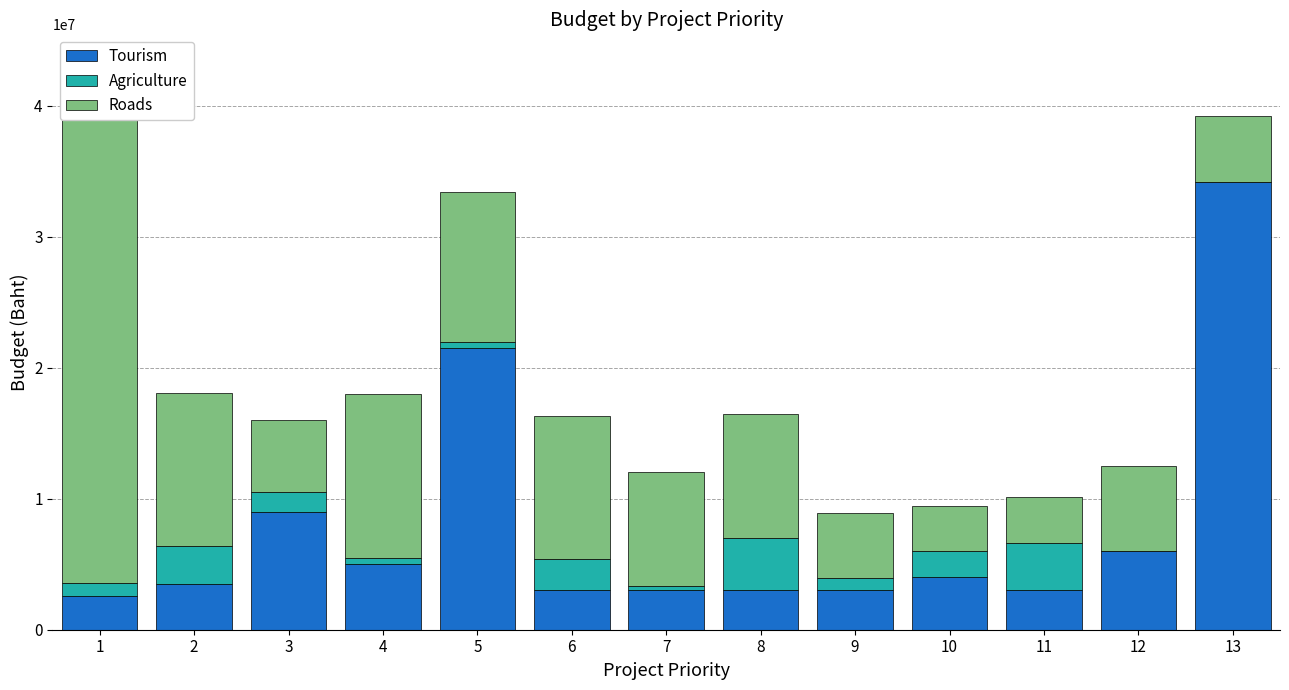

Is it true that Tourism equals 5765915 at 3?

False